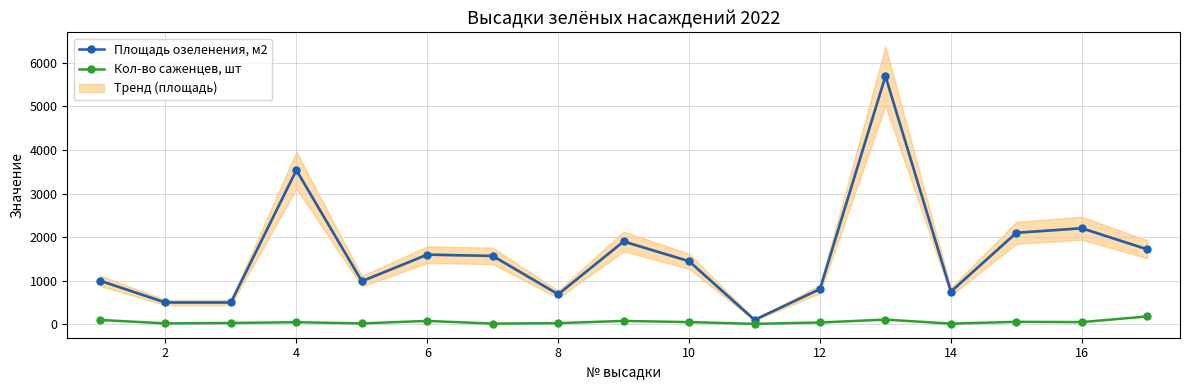

How many values in the Площадь озеленения, м2 series exceed 1446?

9